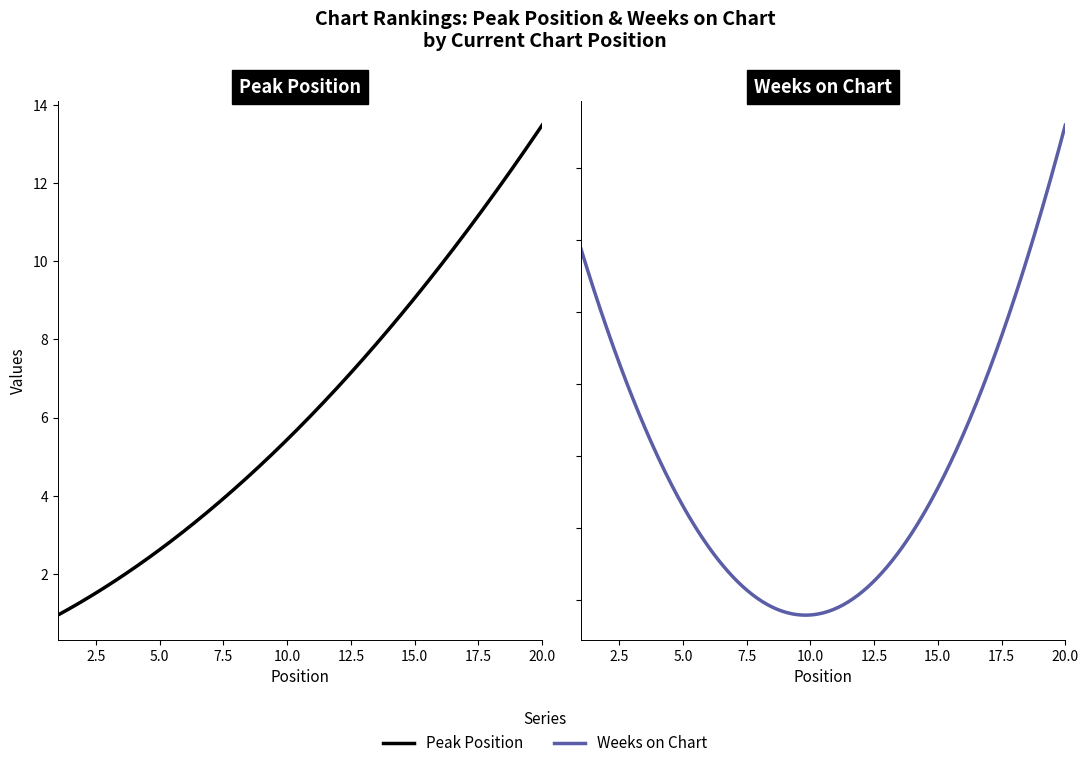

The value of Weeks on Chart at 6 is 26. True or false?

False